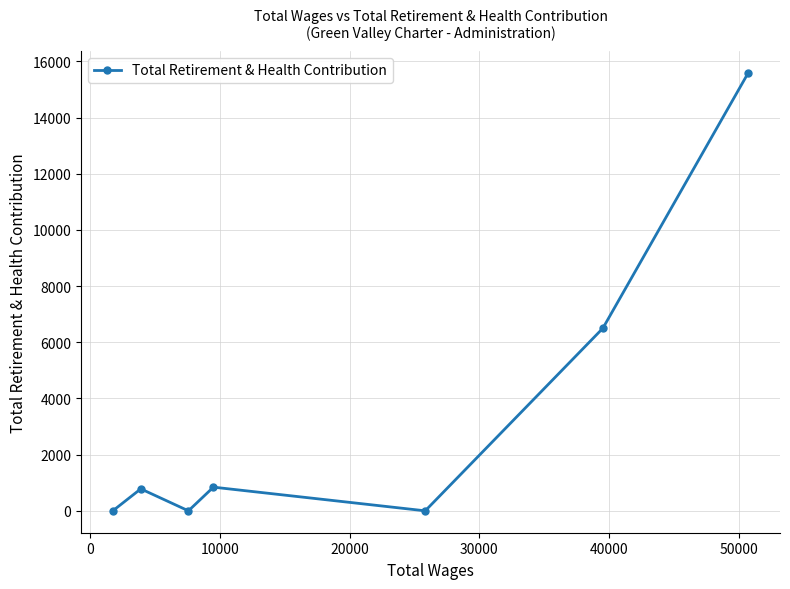

What is the greatest value displayed?

15593